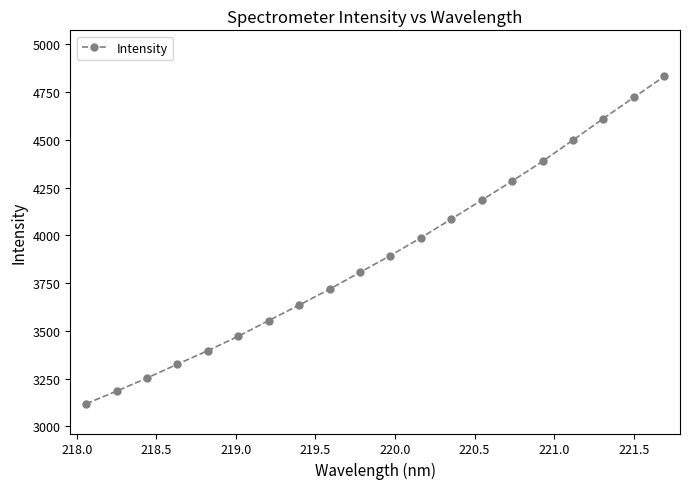

Does the chart display data point markers on the line(s)?

Yes